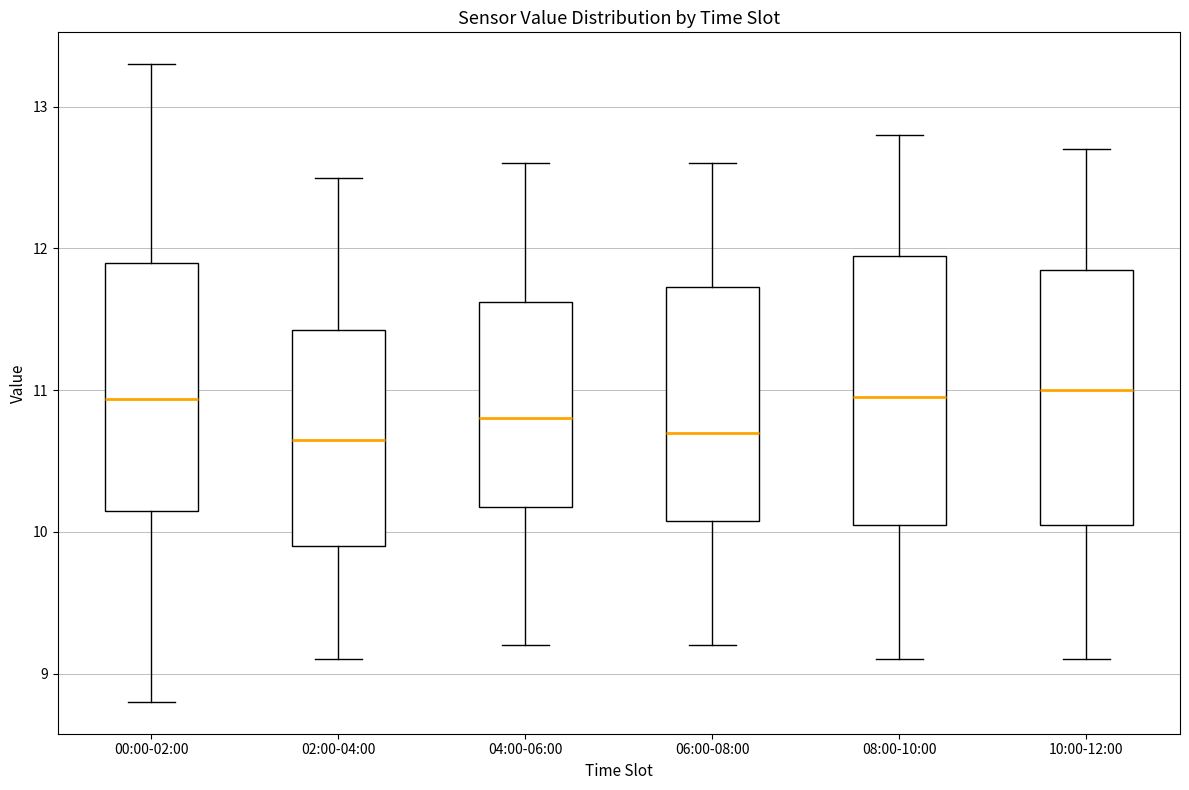

Reading left to right, read every box against the y-axis: the position of its median line, the range the box covers, and the ends of its whiskers. The values are not printed on the chart, so give them approximately, as read against the axis.

00:00-02:00: median 10.9, box 10.1 to 11.9, whiskers 8.8 to 13.3
02:00-04:00: median 10.7, box 9.9 to 11.4, whiskers 9.1 to 12.5
04:00-06:00: median 10.8, box 10.2 to 11.6, whiskers 9.2 to 12.6
06:00-08:00: median 10.7, box 10.1 to 11.7, whiskers 9.2 to 12.6
08:00-10:00: median 11.0, box 10.1 to 12.0, whiskers 9.1 to 12.8
10:00-12:00: median 11.0, box 10.1 to 11.9, whiskers 9.1 to 12.7